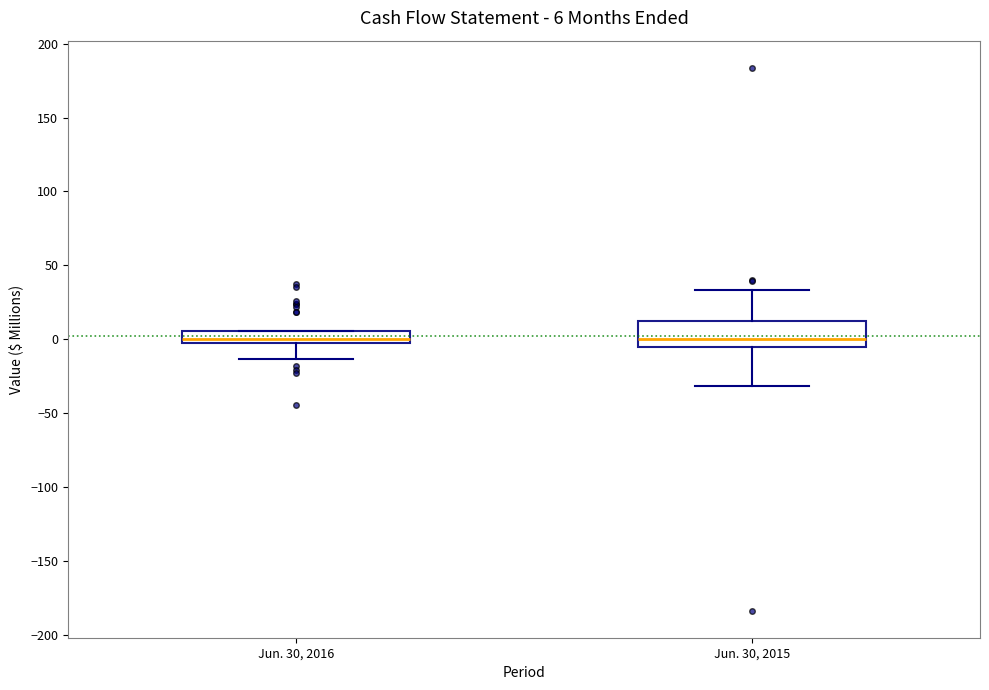

Which box is the tallest, from its lower edge to its upper edge?

Jun. 30, 2015